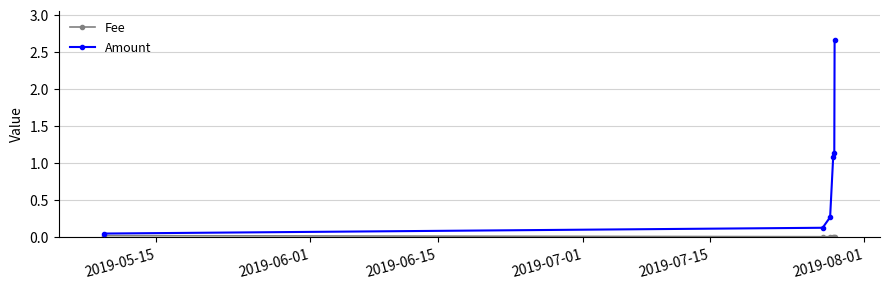

At how many categories does at least one series exceed 1?

3